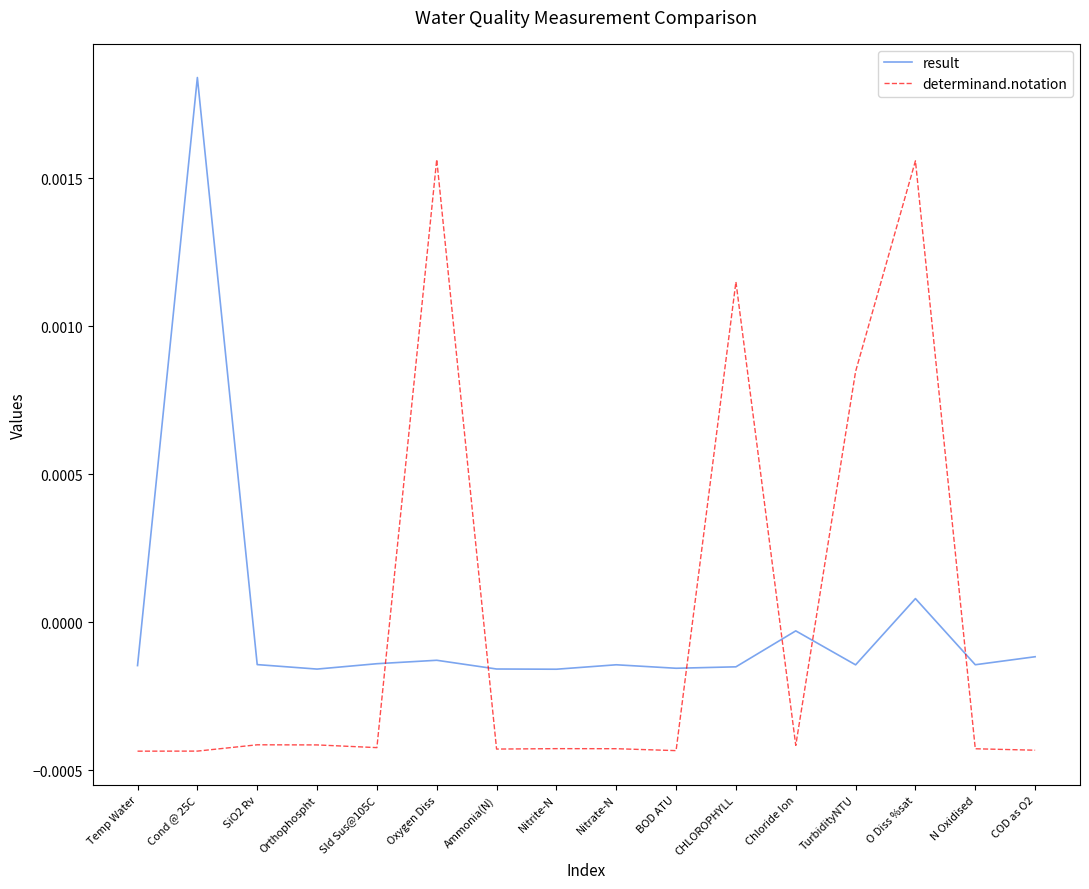

What position from the right is CHLOROPHYLL?

6